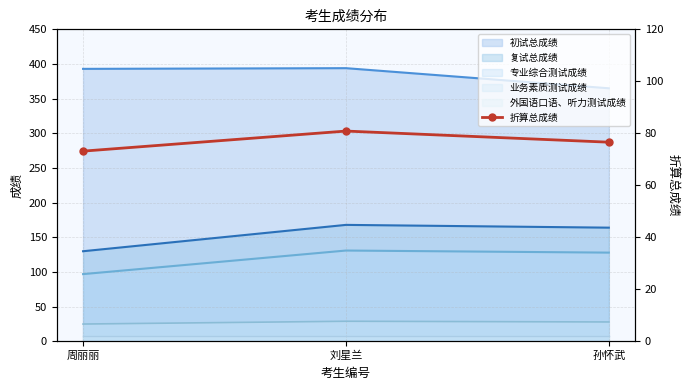

What is the sum of all values?

230.6